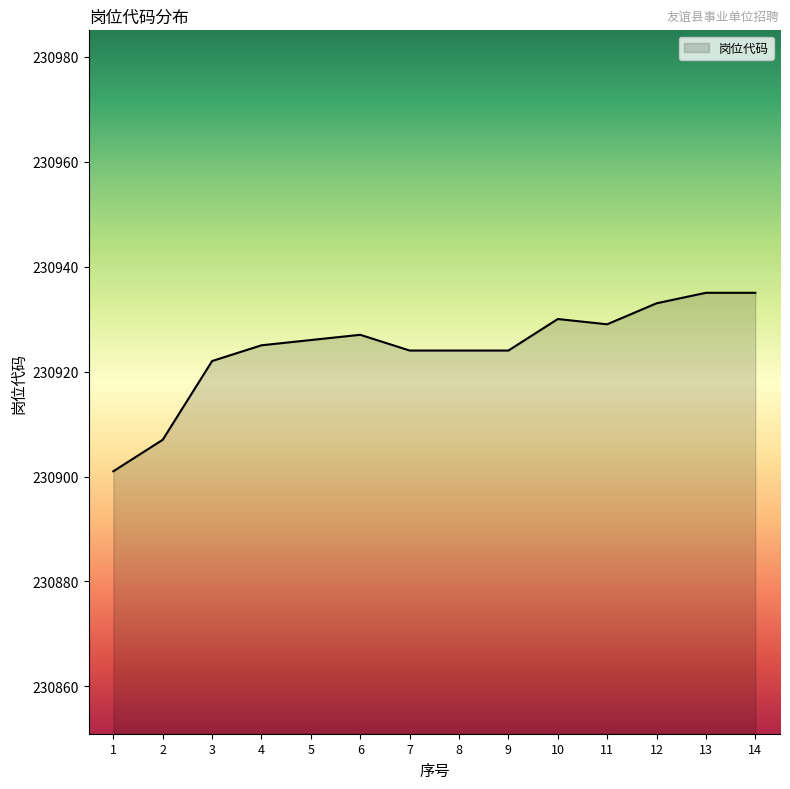

What is the change in value from 1 to 12?

+32